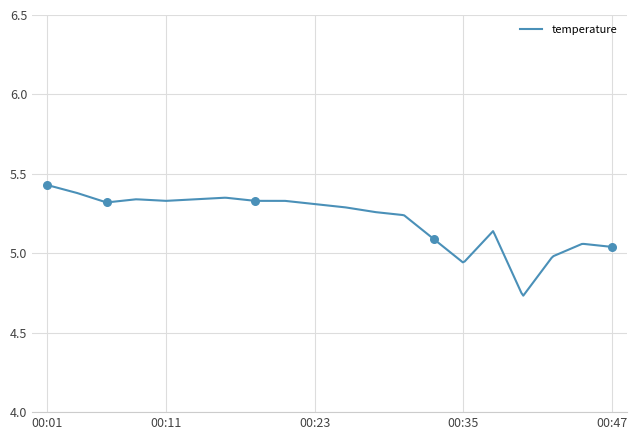

Approximately how many times larger is the value at 00:18 compared to 00:20?

1.0